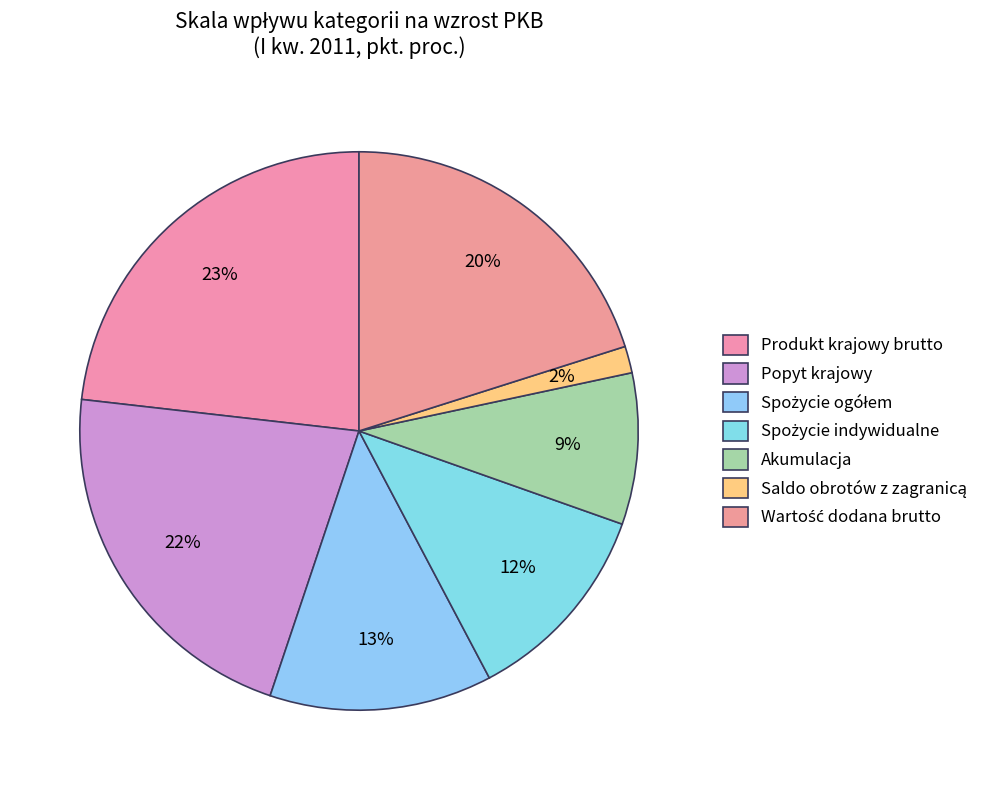

Rank the categories by value from highest to lowest.

Produkt krajowy brutto, Popyt krajowy, Wartość dodana brutto, Spożycie ogółem, Spożycie indywidualne, Akumulacja, Saldo obrotów z zagranicą